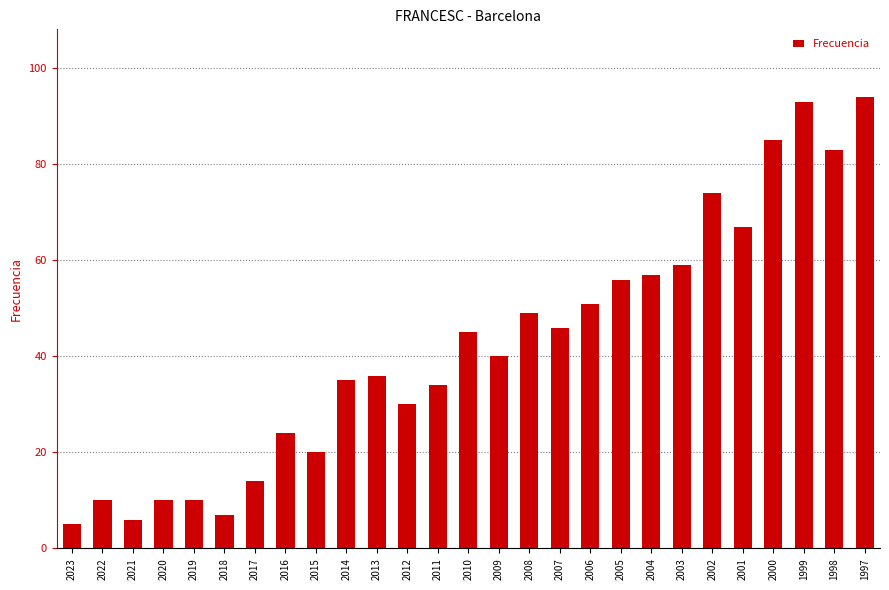

What is the sum of all values?

1140